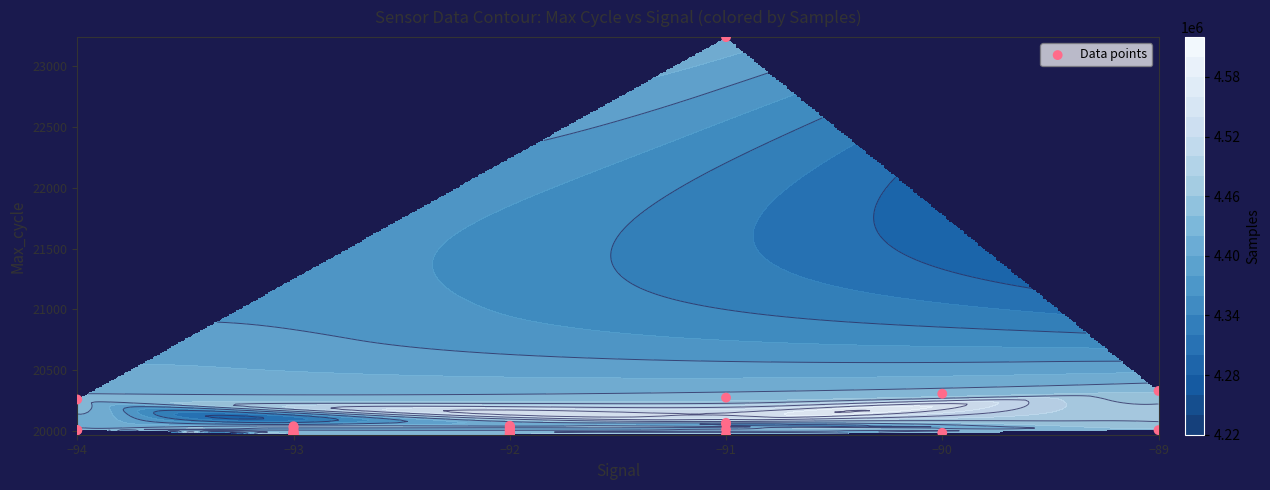

What is the approximate value at −92, to the nearest 100?

20000